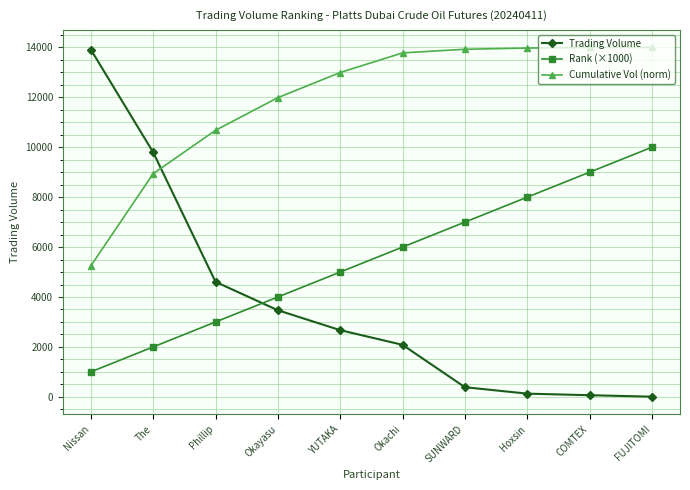

The value of Rank (×1000) at Okachi is 3305.9. True or false?

False